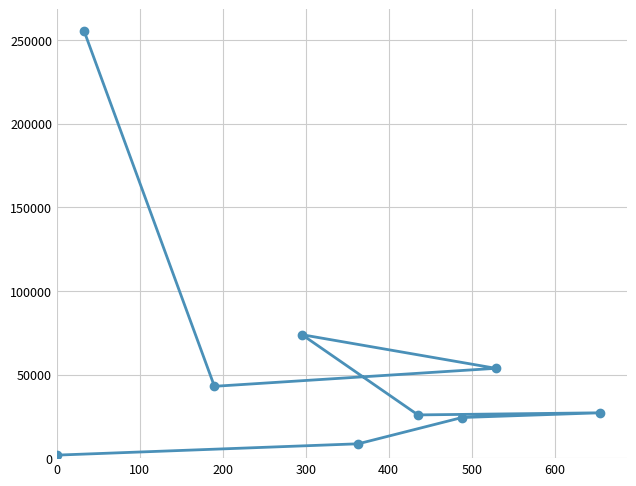

Count the number of values greater than 27115.

5